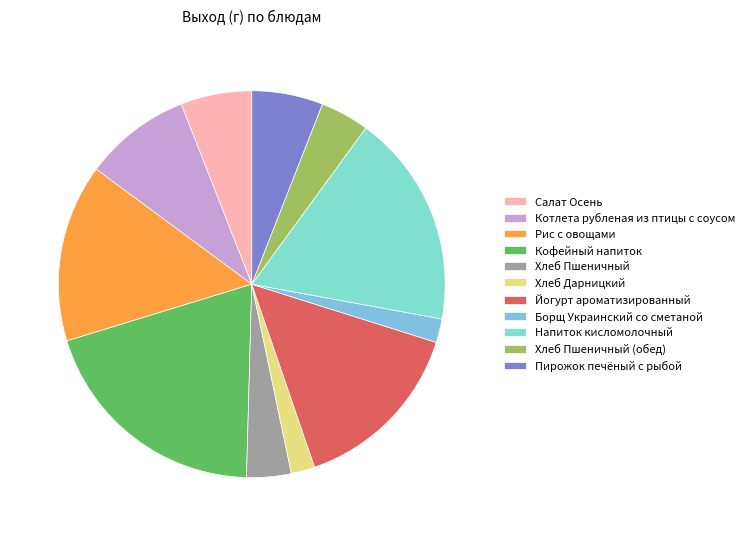

Rank the categories by value from lowest to highest.

Хлеб Дарницкий, Борщ Украинский со сметаной, Хлеб Пшеничный, Хлеб Пшеничный (обед), Салат Осень, Пирожок печёный с рыбой, Котлета рубленая из птицы с соусом, Рис с овощами, Йогурт ароматизированный, Напиток кисломолочный, Кофейный напиток